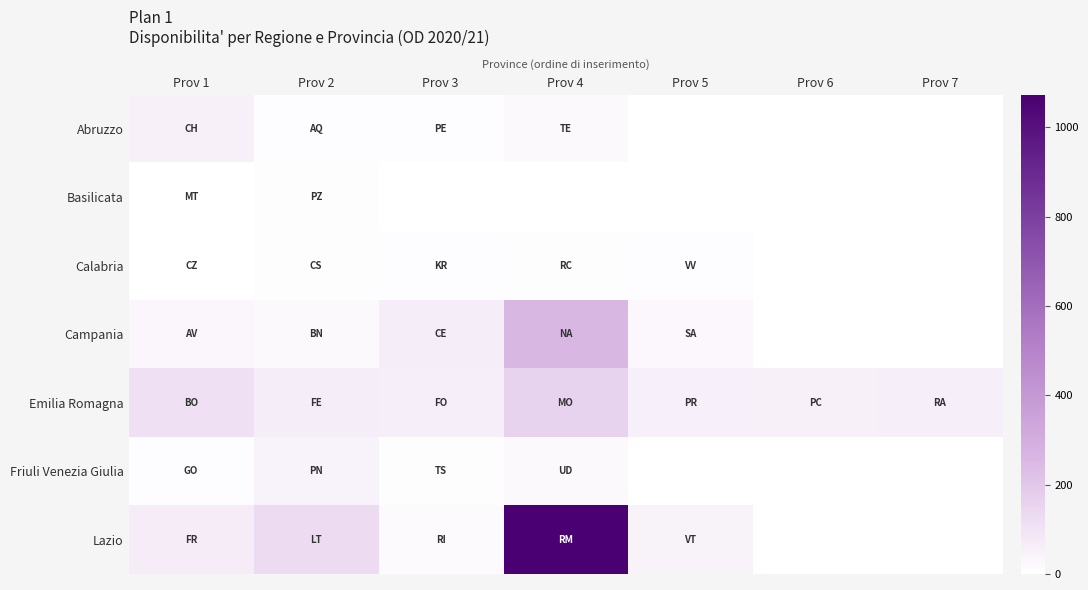

At how many categories does at least one series exceed 322?

1